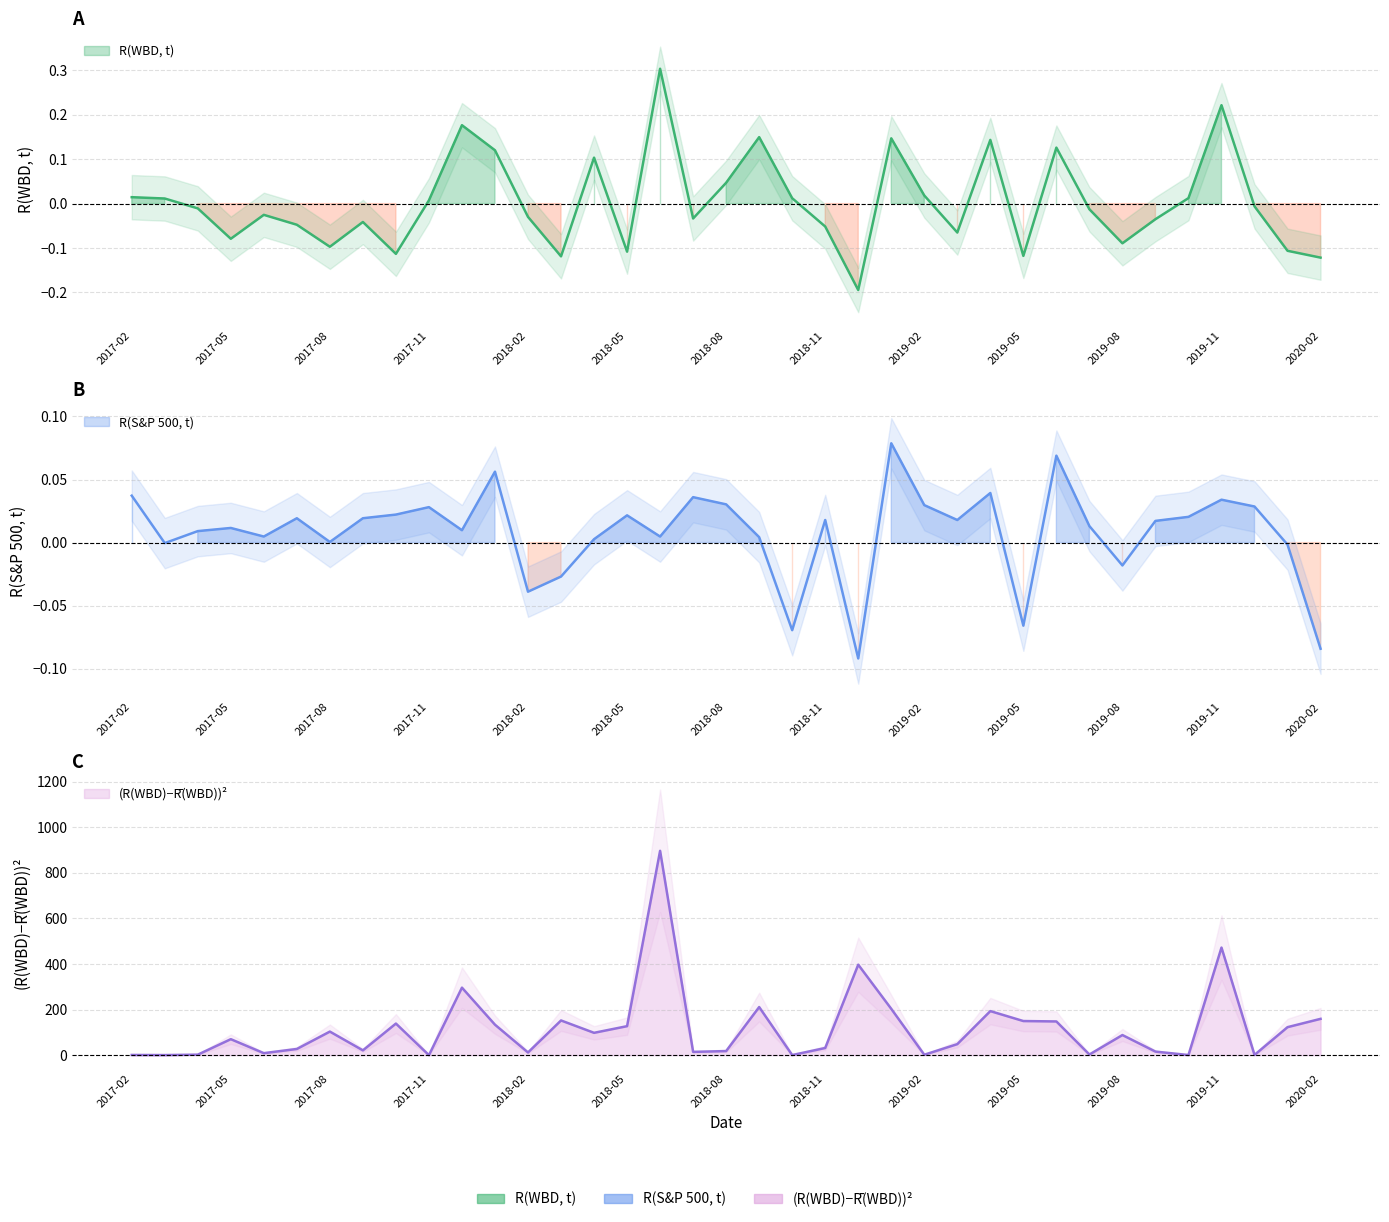

Does the chart display data point markers on the line(s)?

No